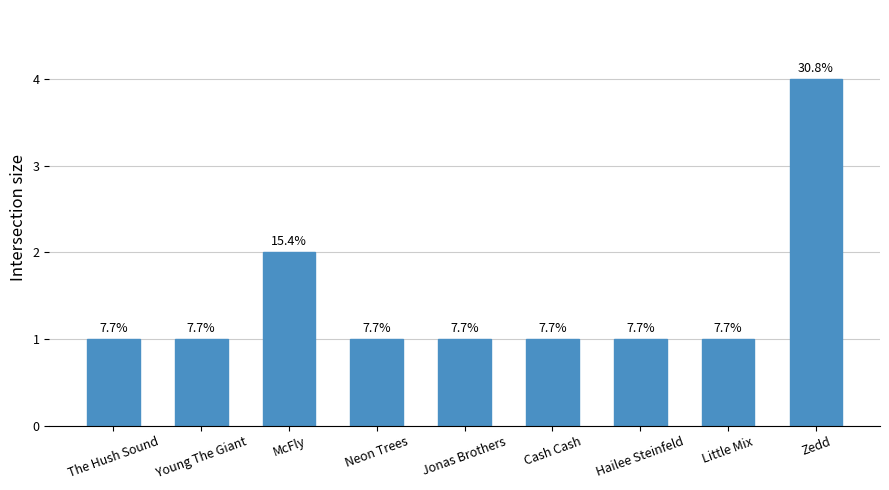

Is it true that the value at Jonas Brothers is 0?

False